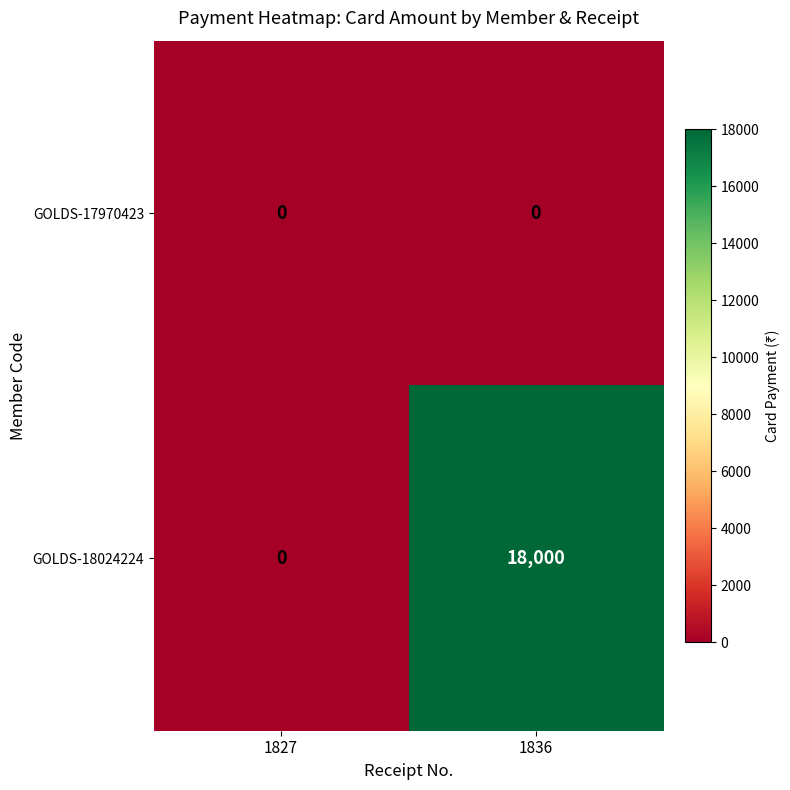

What is the total value across all series at 1836?

18000